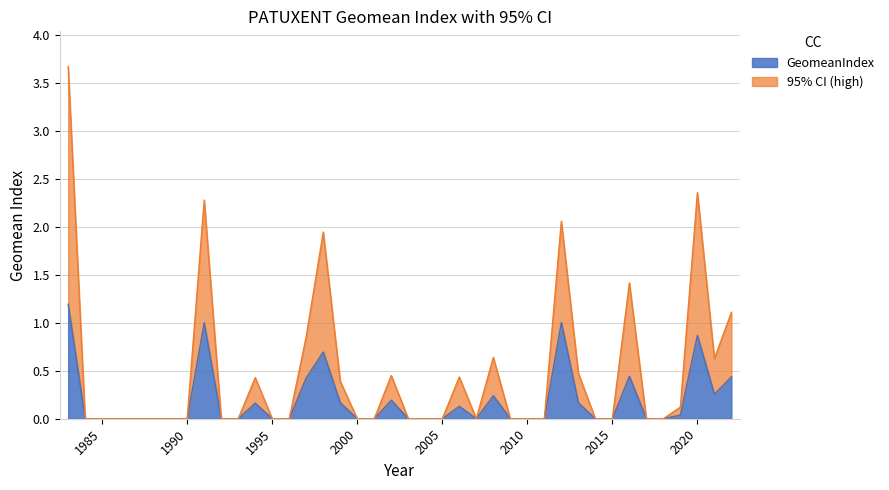

Does the chart have visible grid lines?

Yes